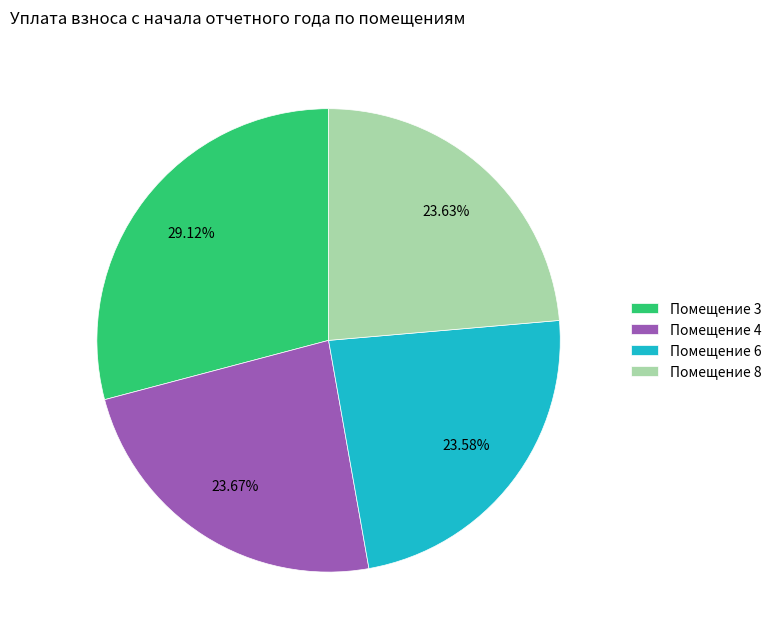

Is there a majority slice in this chart?

No